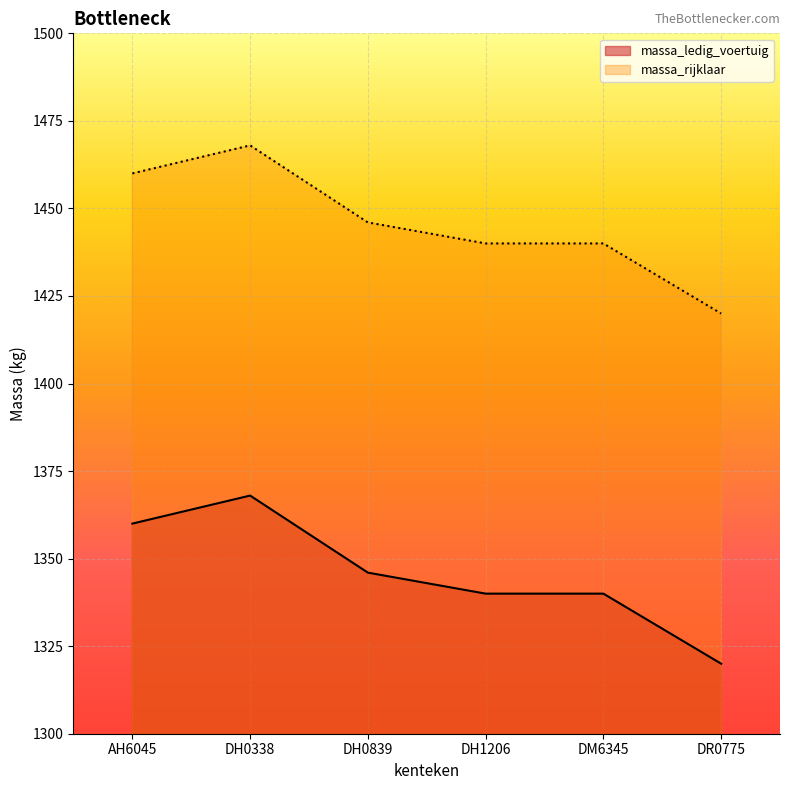

What is the label of the 6th point from the right?

AH6045